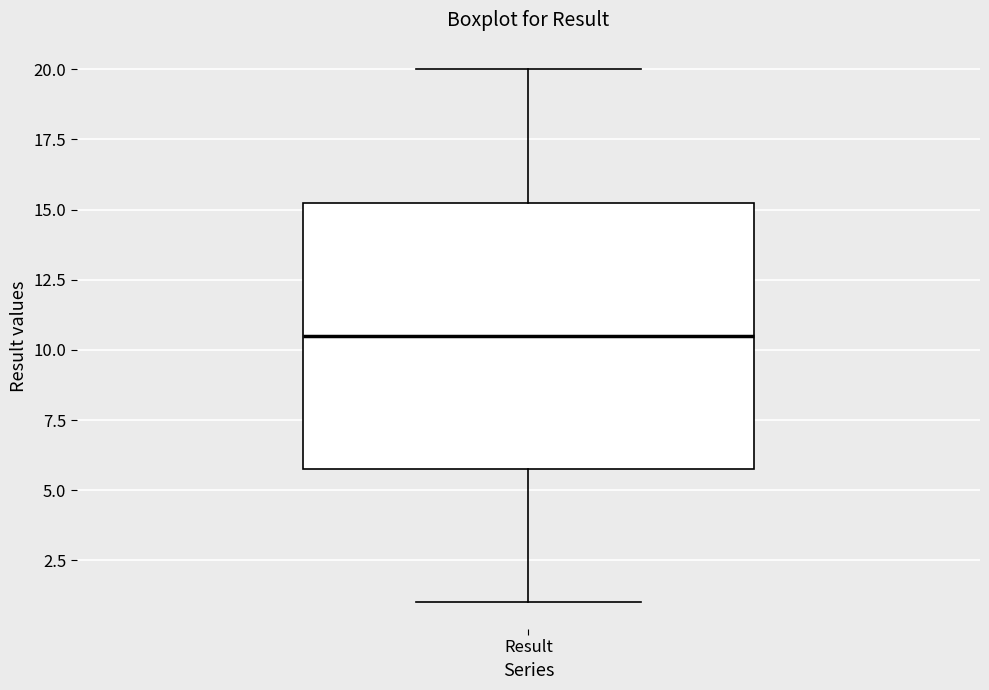

Where does the lower whisker of the box for Result end on the y-axis? The values are not printed on the chart, so give them approximately, as read against the axis.

1.0